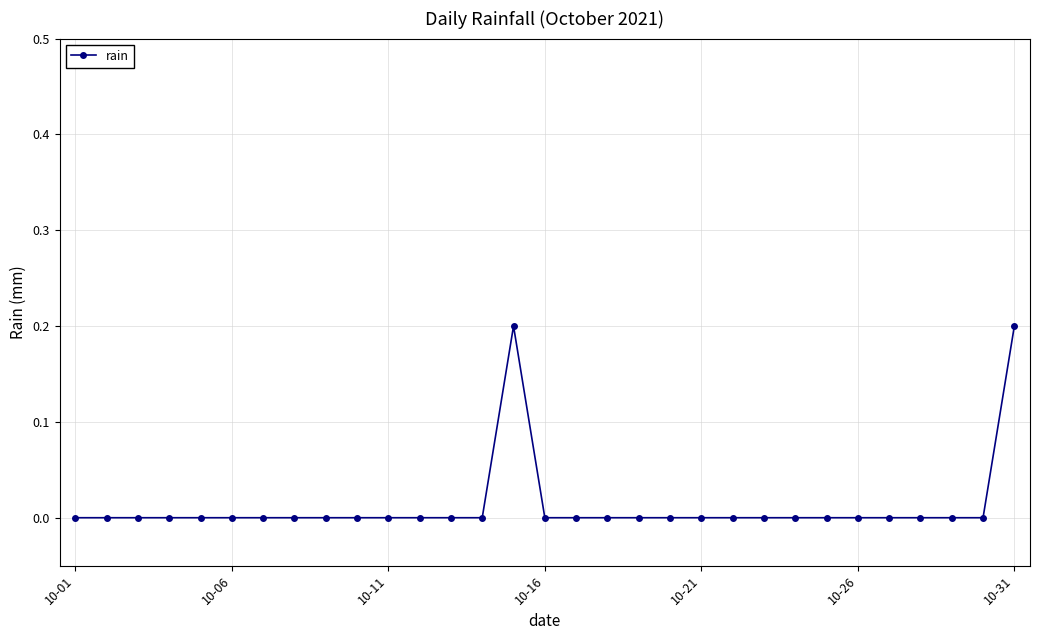

What is the sum of all values?

0.4